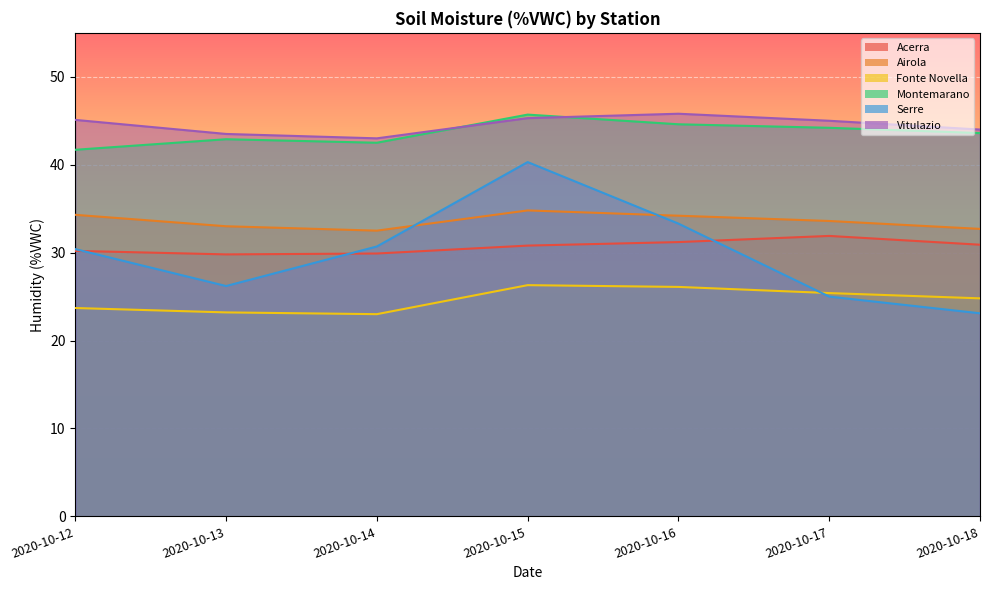

What is the maximum value for Fonte Novella?

26.3